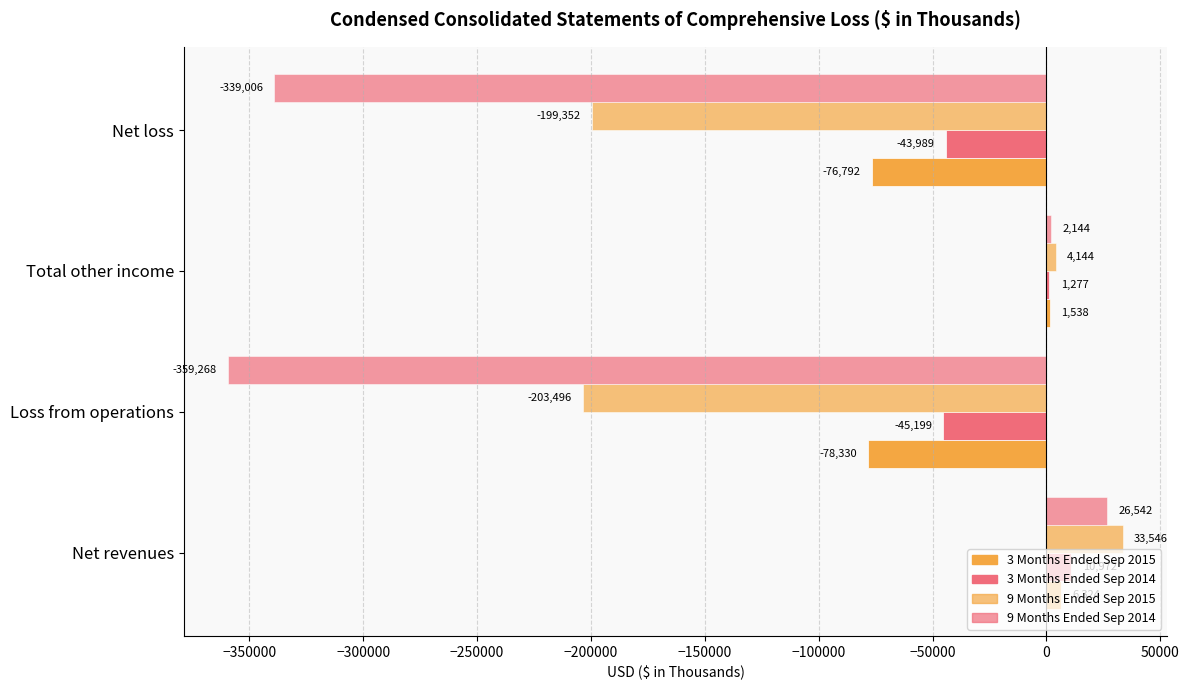

List the series in order of their peak value, lowest first.

3 Months Ended Sep 2015, 3 Months Ended Sep 2014, 9 Months Ended Sep 2014, 9 Months Ended Sep 2015